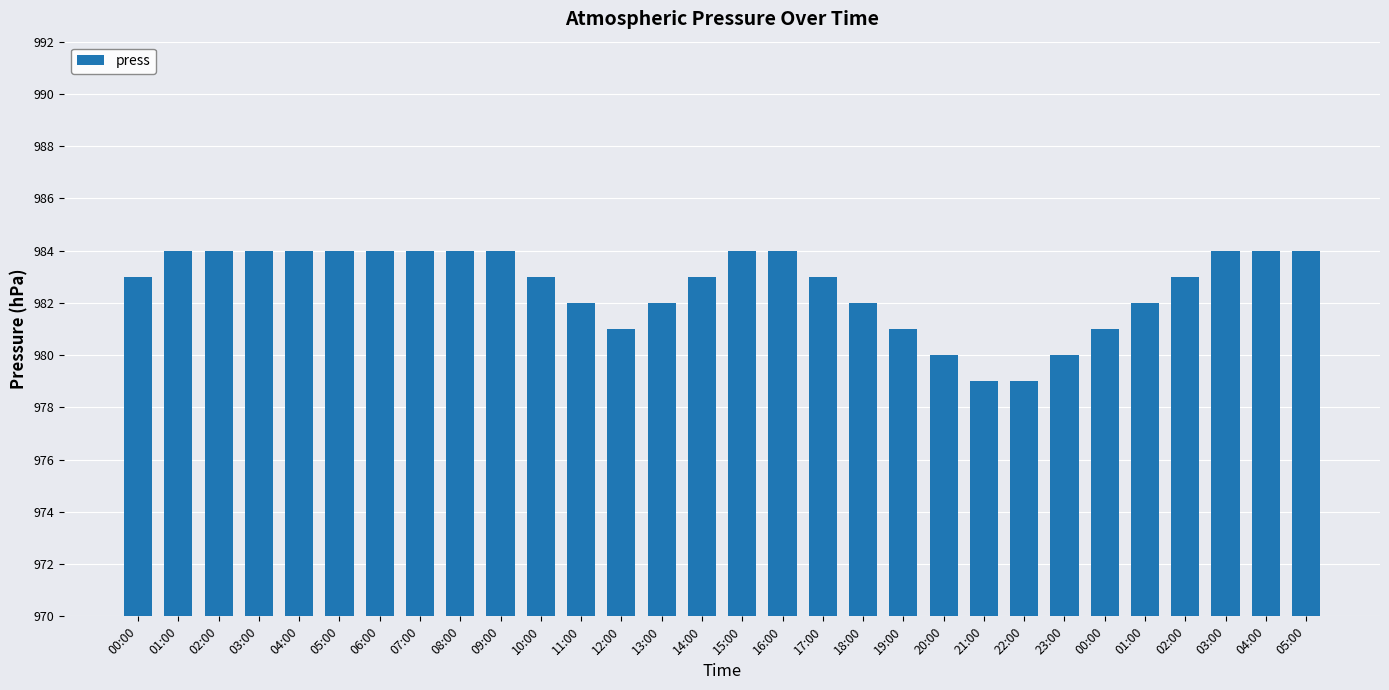

List the labels in order of value, largest first.

01:00, 02:00, 03:00, 04:00, 05:00, 06:00, 07:00, 08:00, 09:00, 15:00, 16:00, 03:00, 04:00, 05:00, 00:00, 10:00, 14:00, 17:00, 02:00, 11:00, 13:00, 18:00, 01:00, 12:00, 19:00, 00:00, 20:00, 23:00, 21:00, 22:00